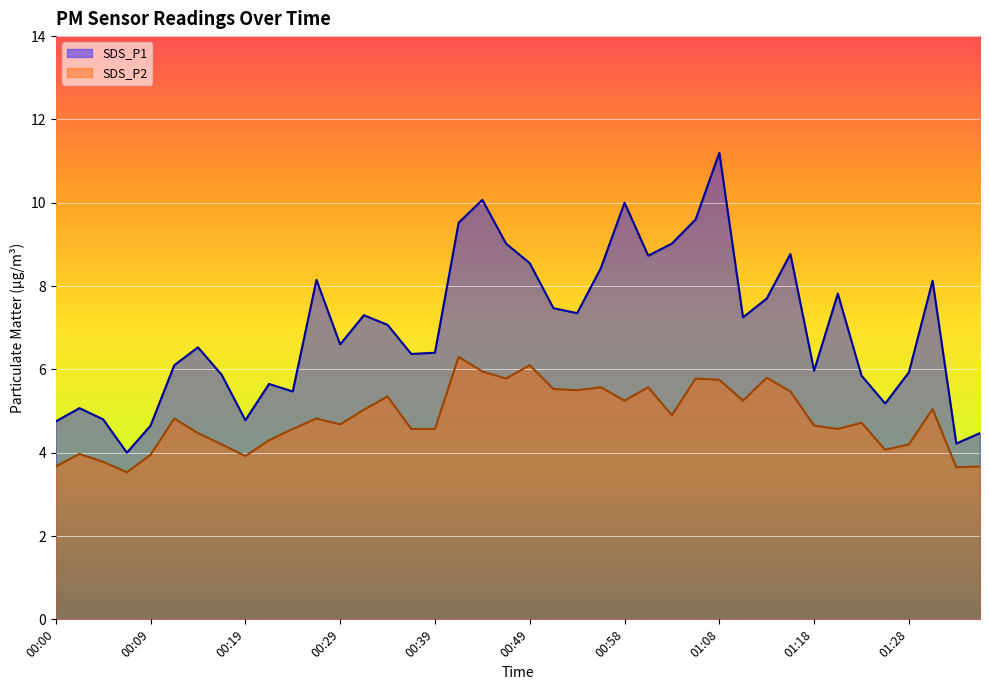

Where is the first local minimum for SDS_P1?

00:07